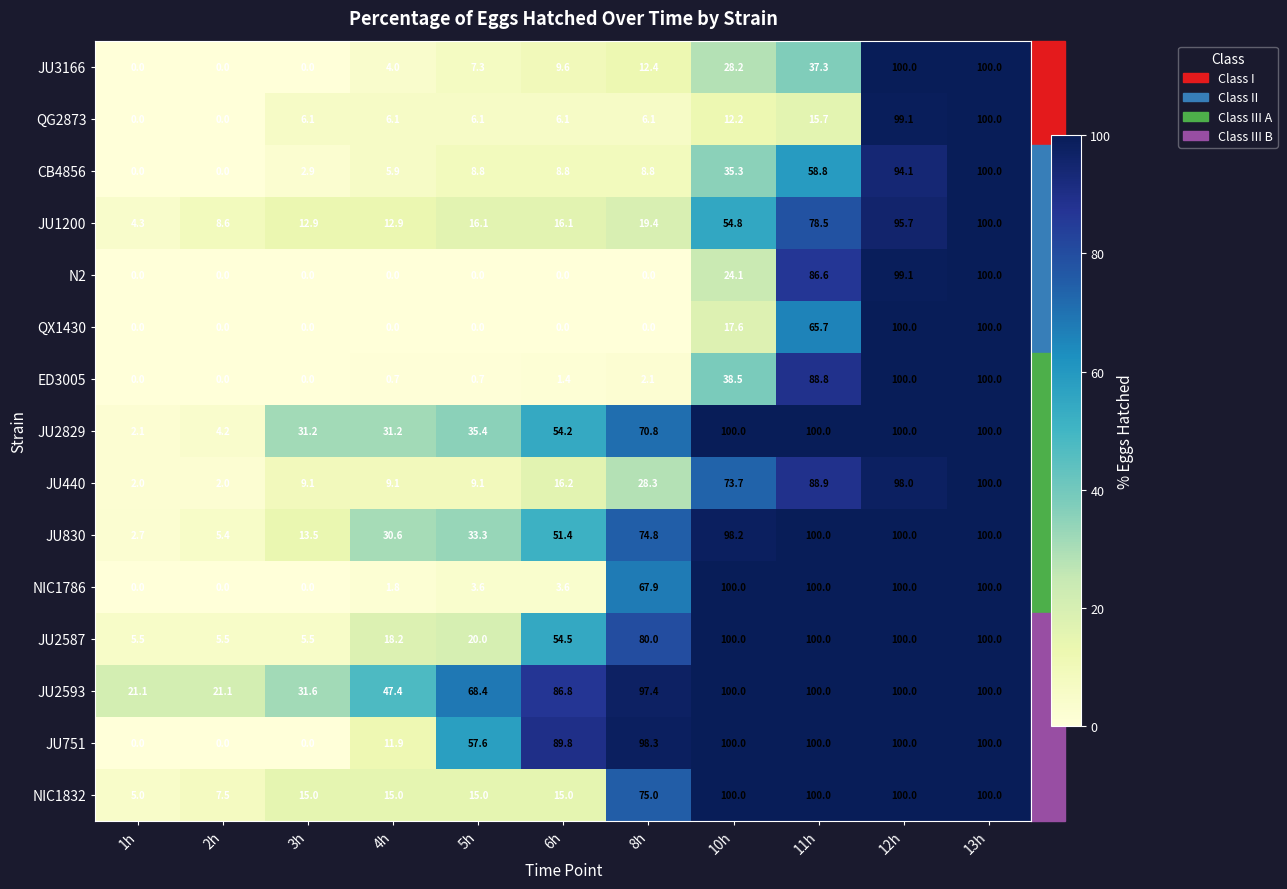

What is the greatest value displayed?

100.0